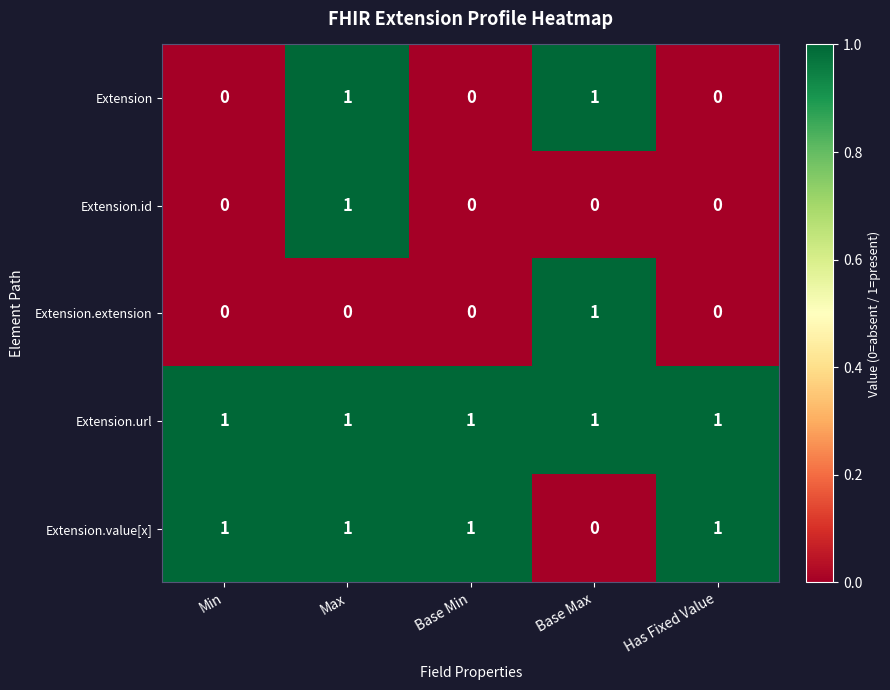

The Extension.extension series shows 1 at Base Max. True or false?

True